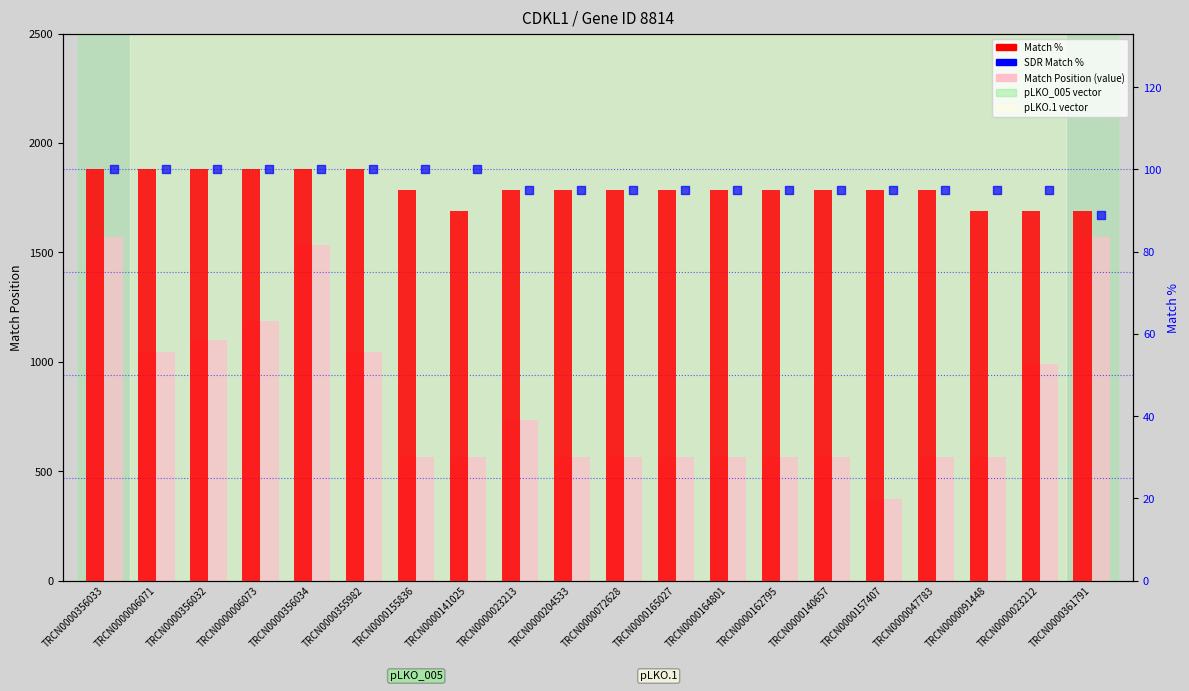

Which series has the largest total across all categories?

Match Position (value)